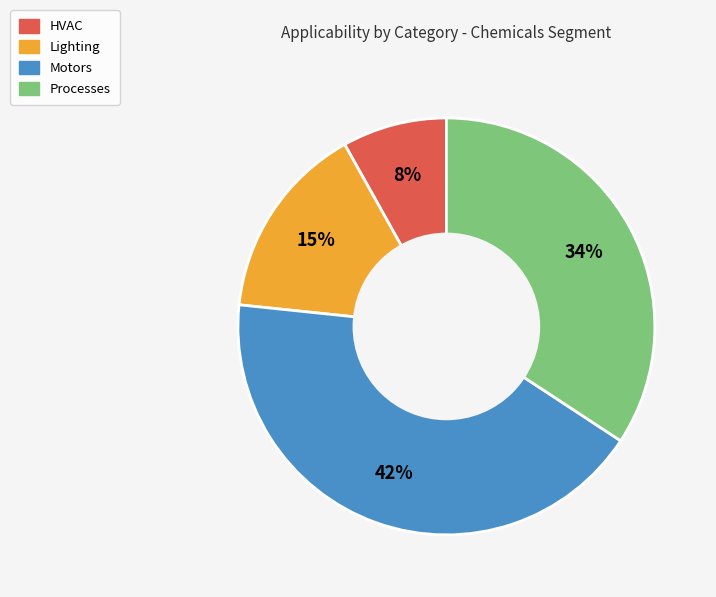

To the nearest percent, what is the average slice percentage?

25%